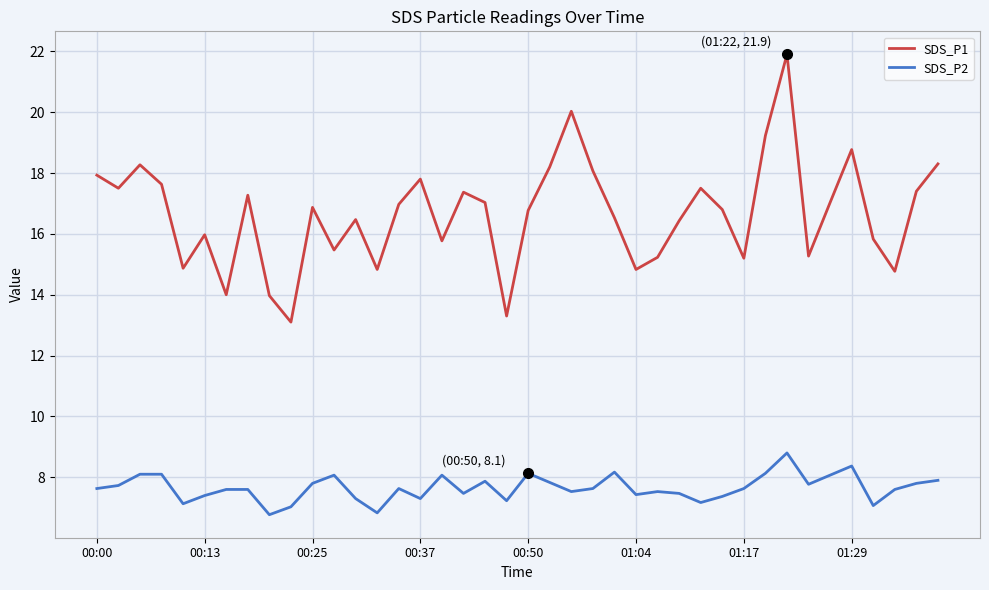

Count the number of data series in this chart.

2